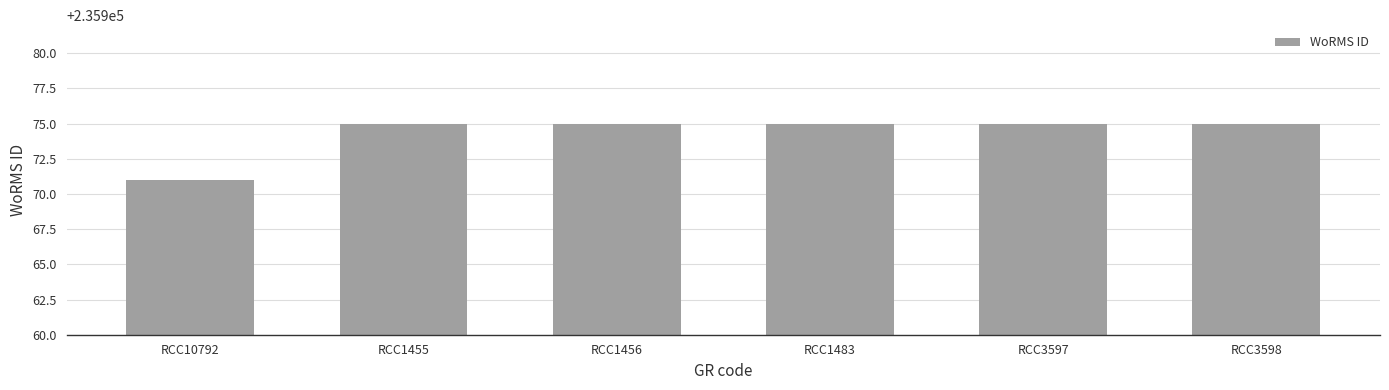

Count the number of categories in the chart.

6